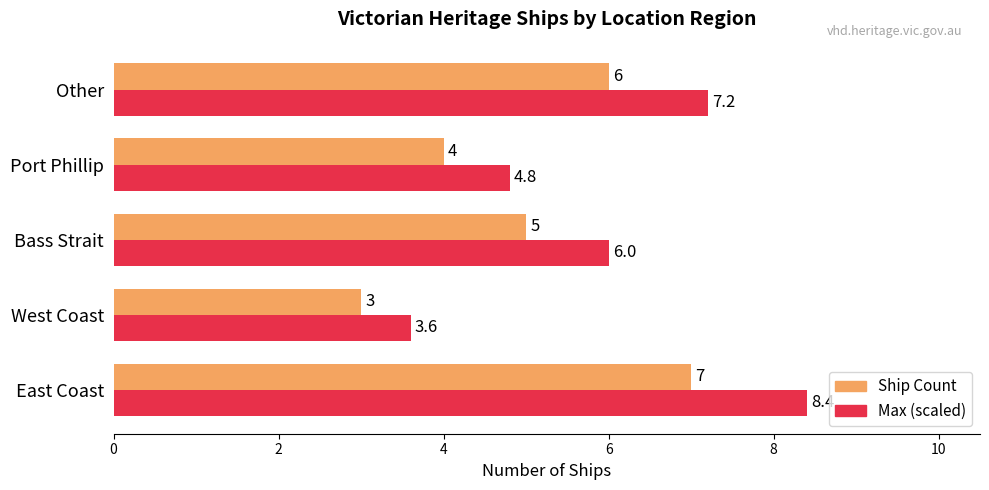

Which series has the largest total across all categories?

Max (scaled)